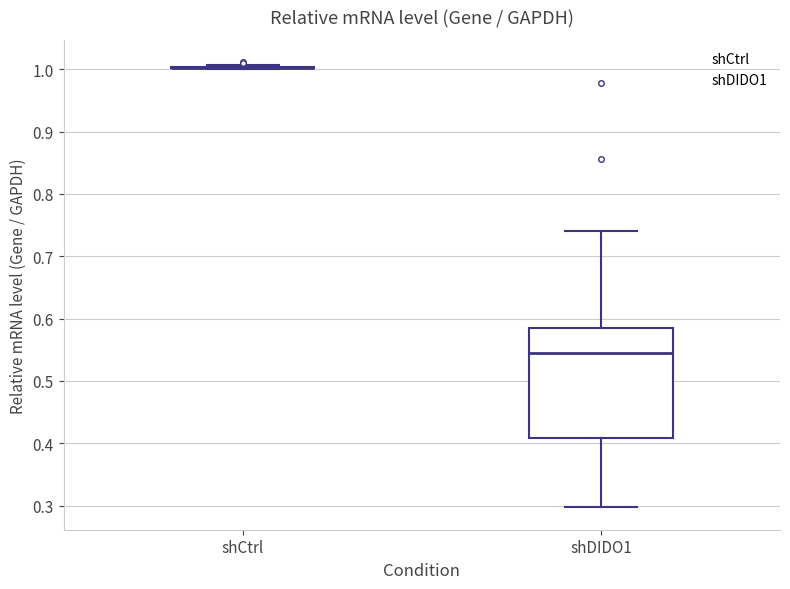

Reading left to right, transcribe this box plot: for each box, give where its median line is, the range the box spans, and where its two whiskers end, as read against the y-axis. The values are not printed on the chart, so give them approximately, as read against the axis.

shCtrl: box collapsed to a line at 1.00, whiskers 1.00 to 1.01
shDIDO1: median 0.54, box 0.41 to 0.58, whiskers 0.30 to 0.74